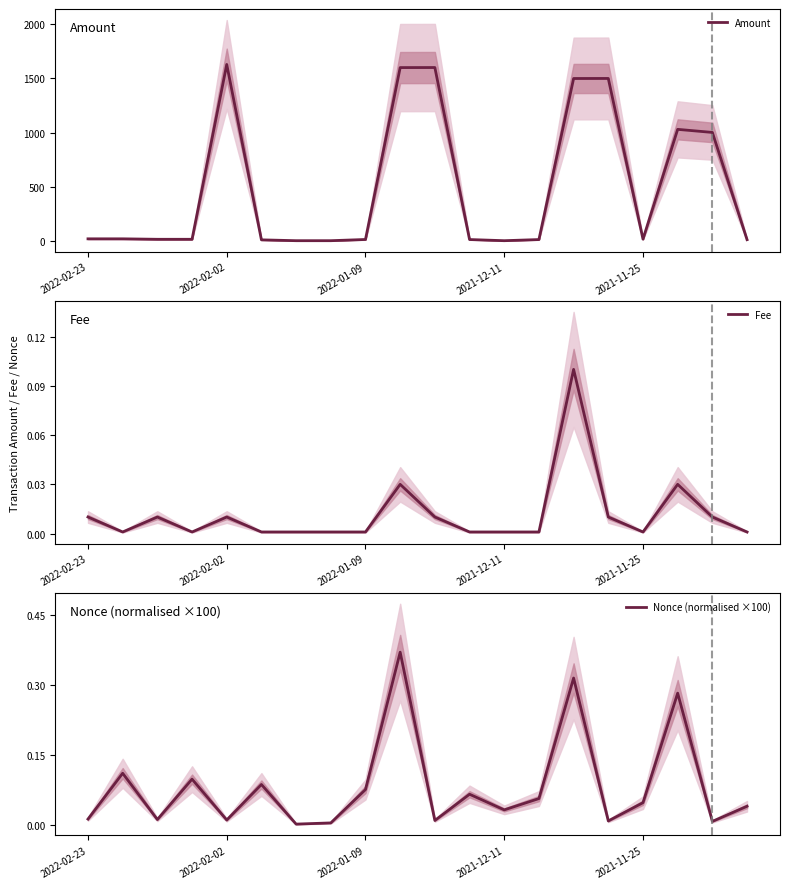

At which category does Amount reach its first local peak?

2022-02-02